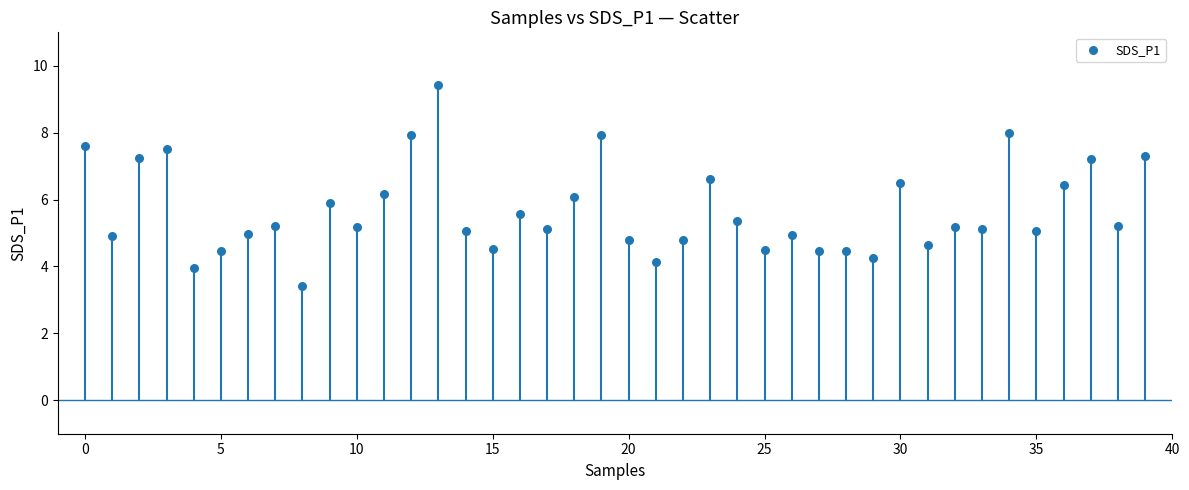

What is the range of Y values (max minus min)?

6.0